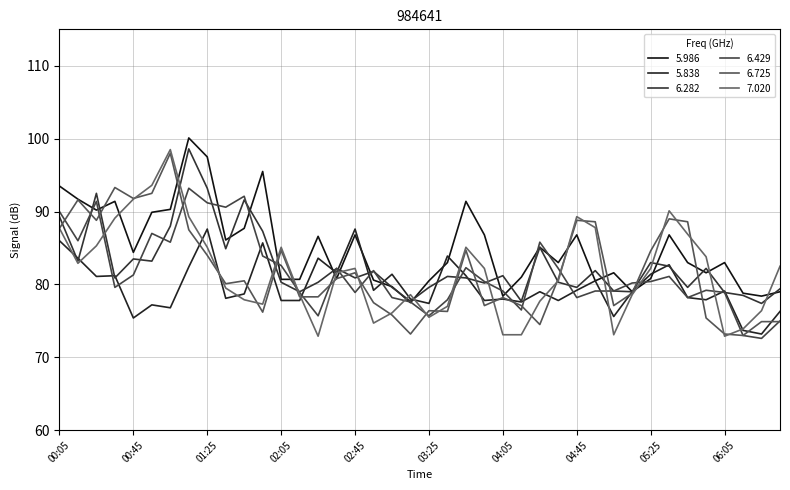

What is the label of the 6th point from the left?

00:55